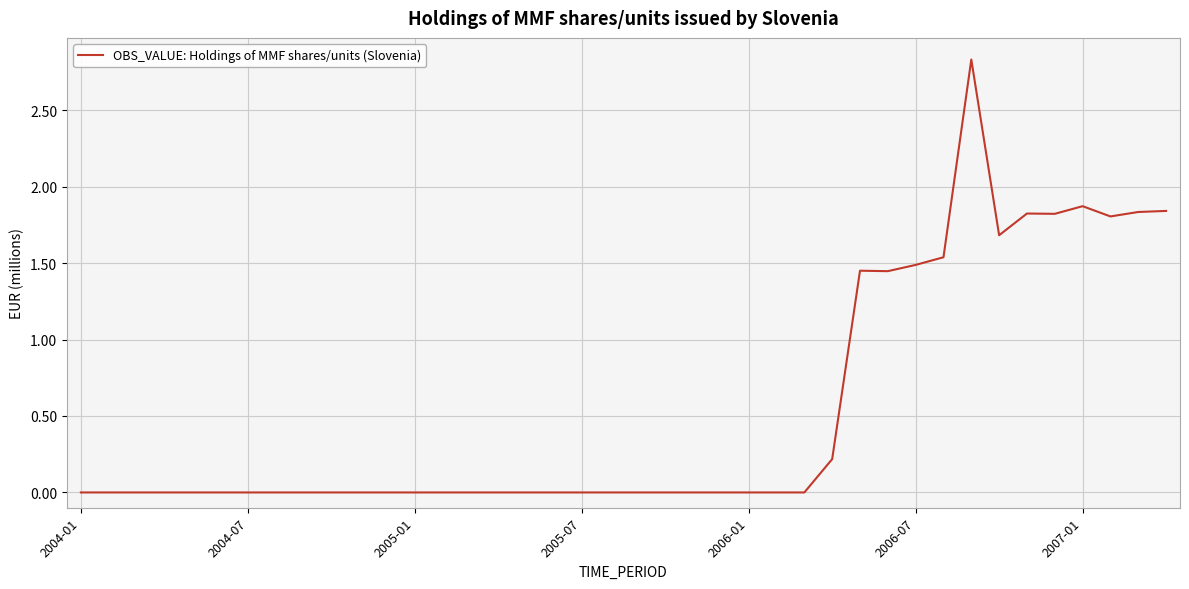

Does the chart display data point markers on the line(s)?

No